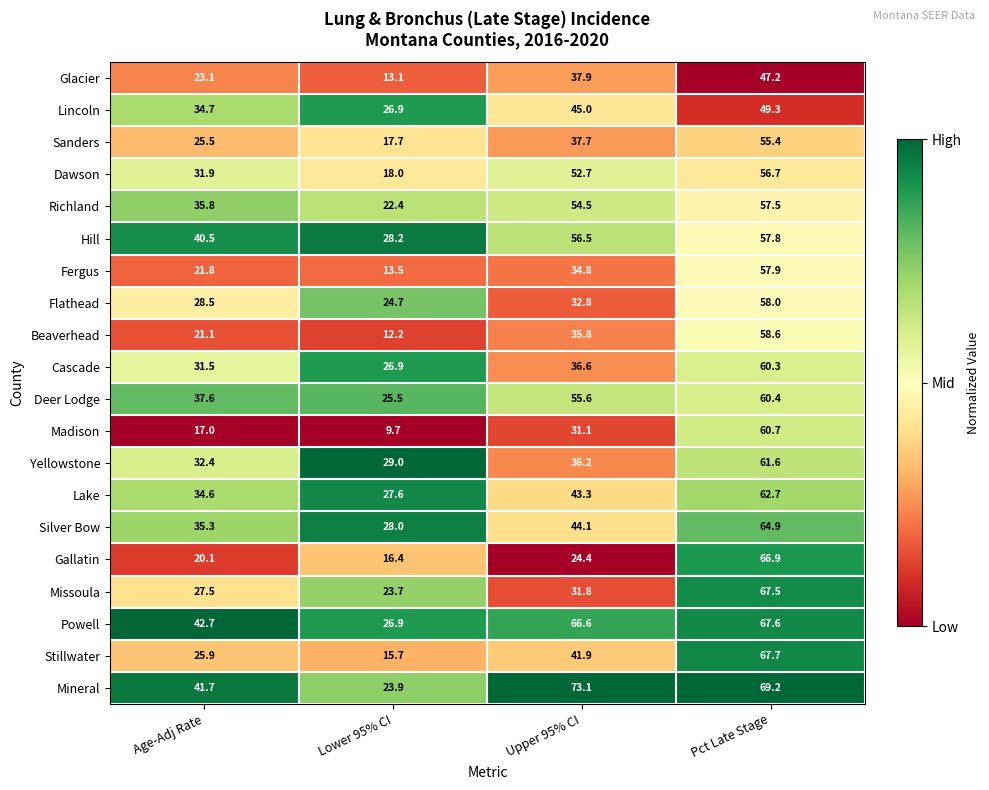

Count the number of data series in this chart.

20